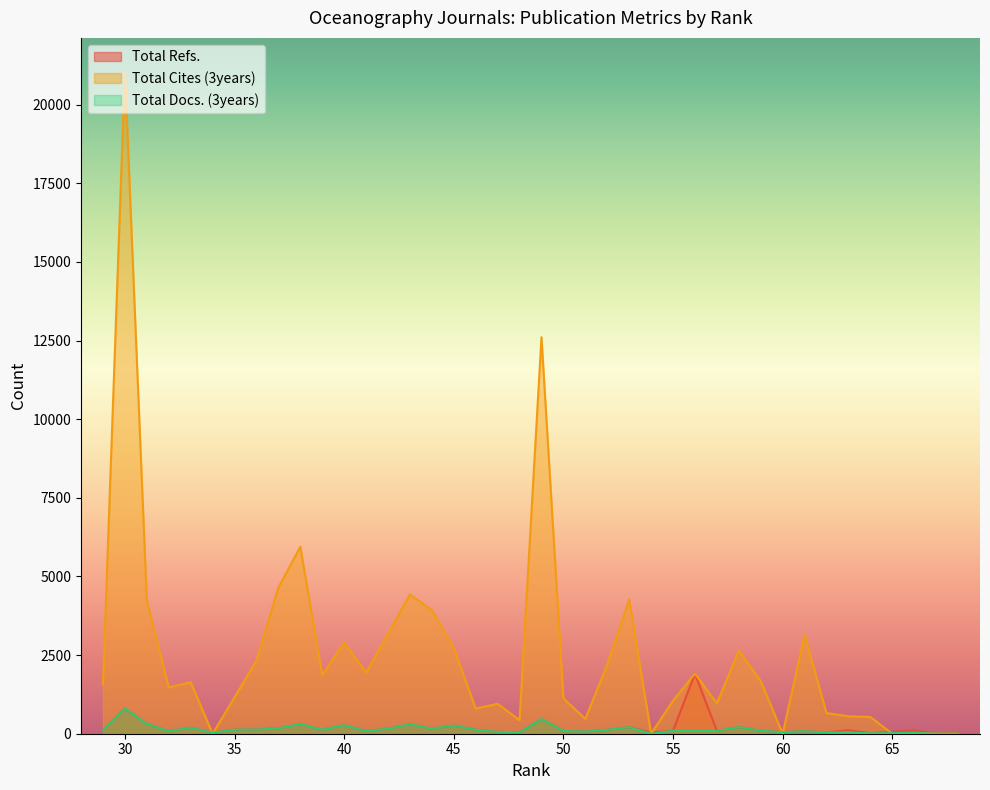

Rank the categories by Total Cites (3years) value from highest to lowest.

30, 49, 38, 37, 43, 53, 31, 44, 42, 61, 40, 45, 58, 36, 52, 41, 56, 39, 59, 33, 29, 32, 35, 50, 55, 57, 47, 46, 62, 63, 64, 51, 48, 66, 68, 67, 65, 60, 54, 34